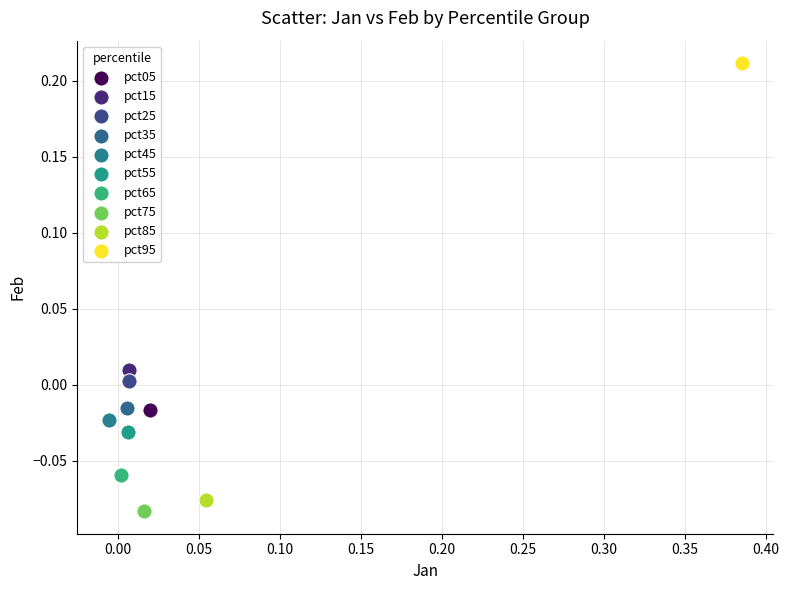

What are all the series names shown in the legend?

pct05, pct15, pct25, pct35, pct45, pct55, pct65, pct75, pct85, pct95